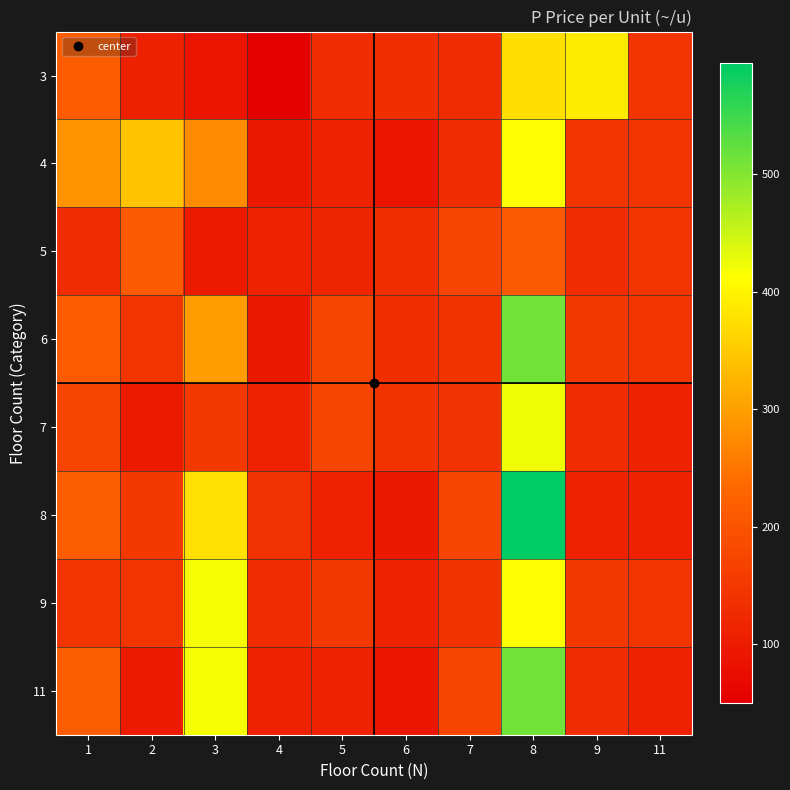

At 2, list the series in order from largest to smallest.

4, 5, 8, 6, 9, 3, 7, 11